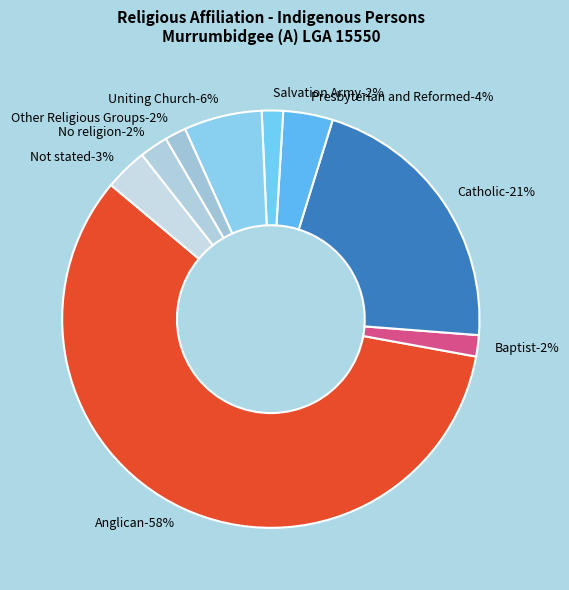

The Presbyterian and Reformed slice represents 4% of the pie. True or false?

True